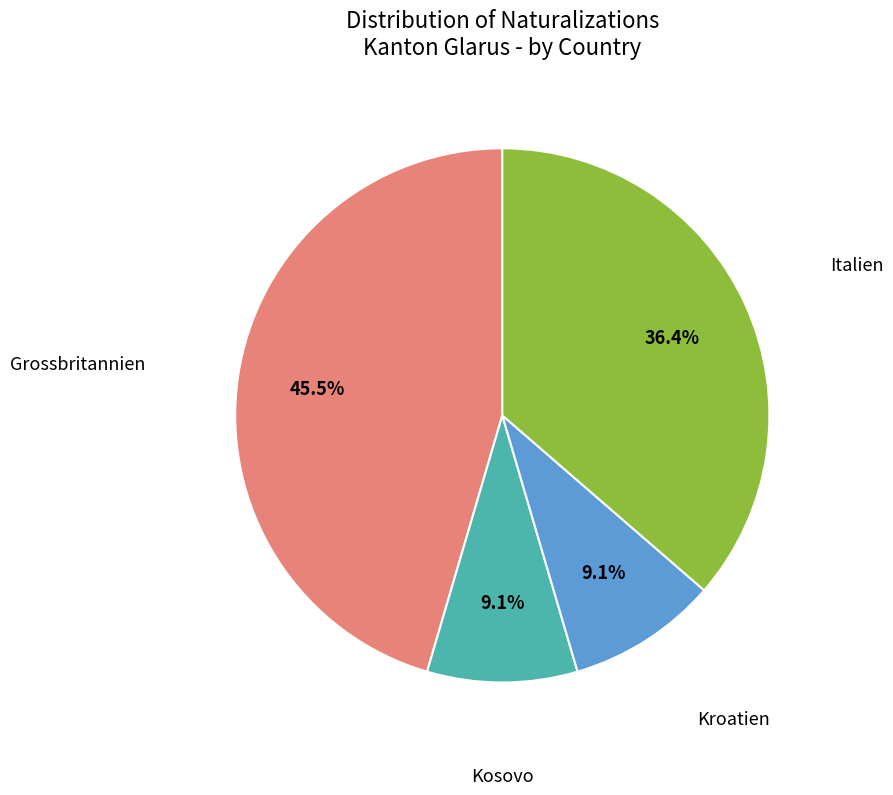

Which has a higher value, Kosovo or Grossbritannien?

Grossbritannien